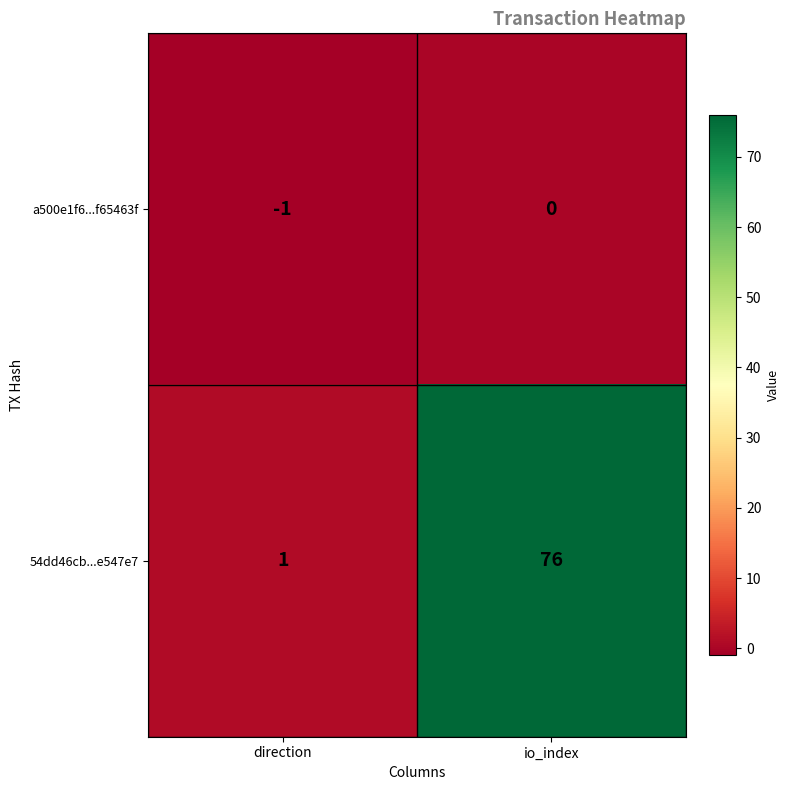

What is the difference between the 54dd46cb...e547e7 values at io_index and direction?

75